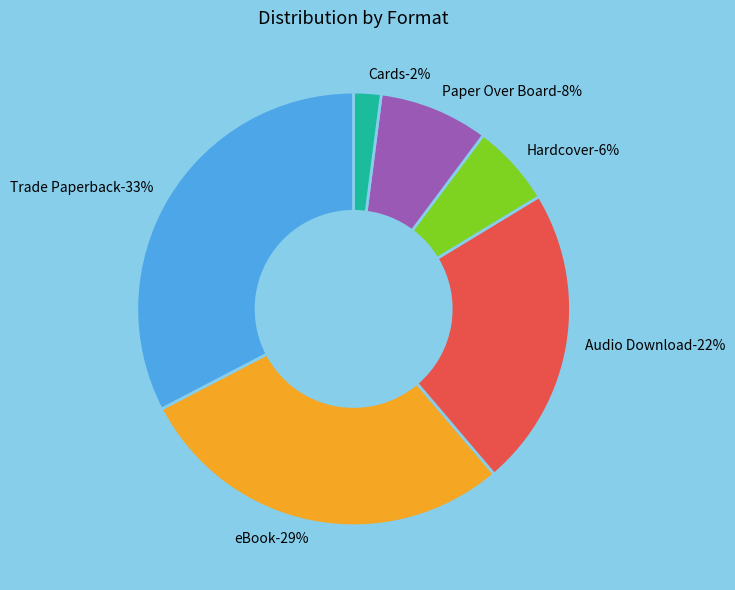

How many slices are in this pie chart?

6